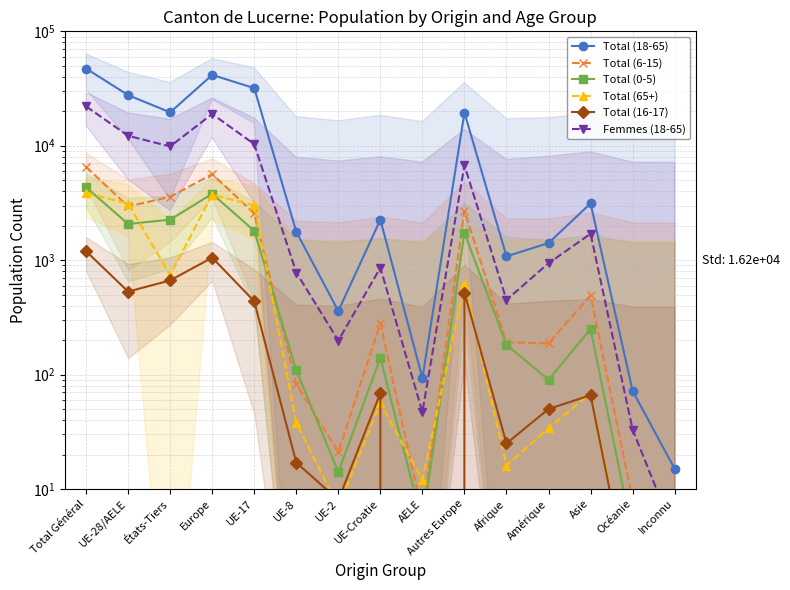

Is the value of Femmes (18-65) at Asie greater than the value of Total (0-5) at Amérique?

Yes